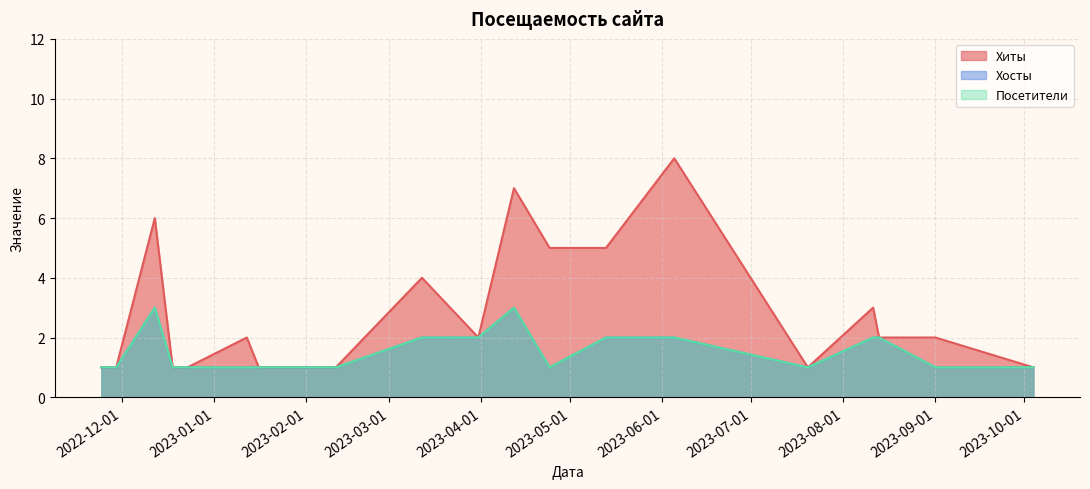

How many data points does each series have?

20